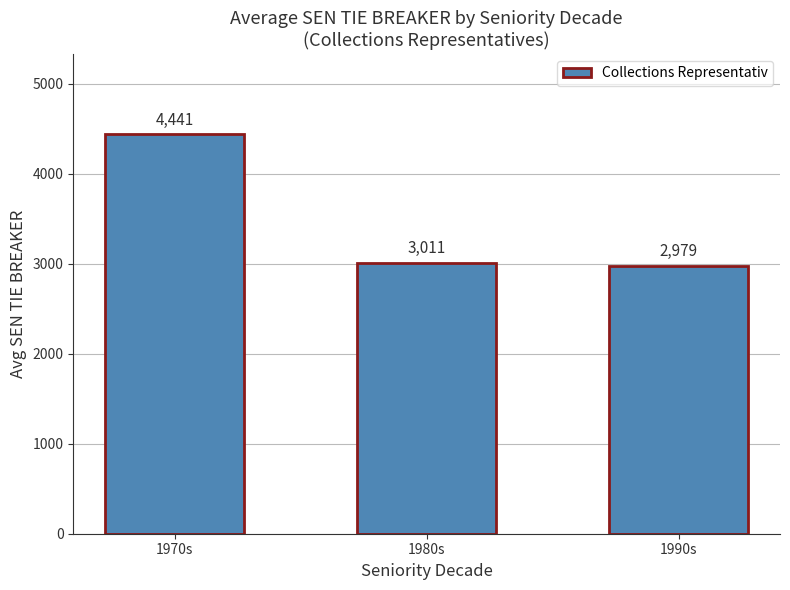

Reading left to right, list all the values displayed in this chart.

1970s=4441	1980s=3011	1990s=2979